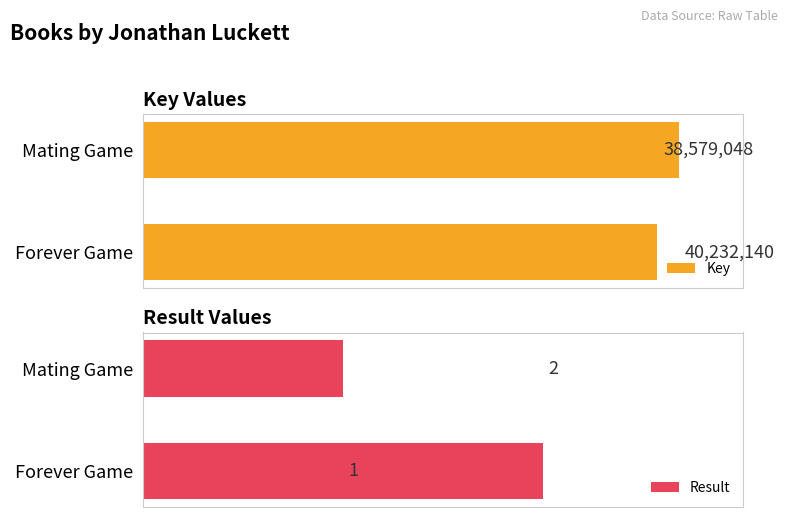

Count the number of categories in the chart.

2